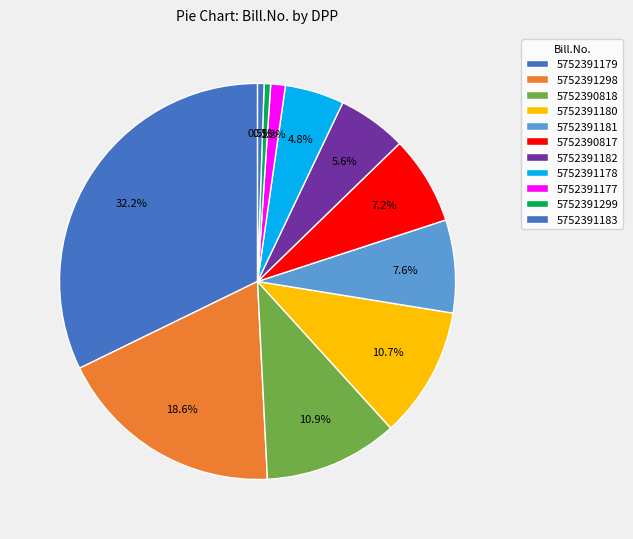

To the nearest percent, what is the difference between the largest and smallest slice percentages?

32%